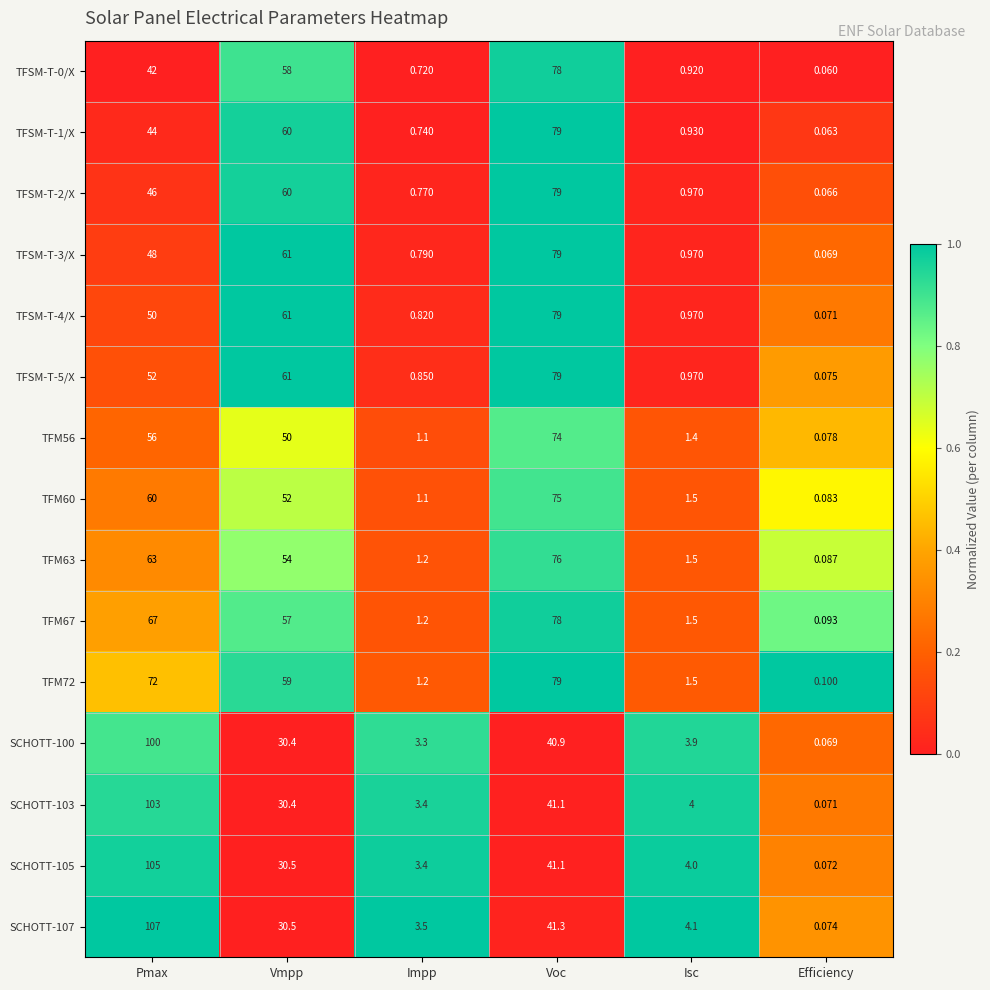

What is the total value across all series at Vmpp?

754.8